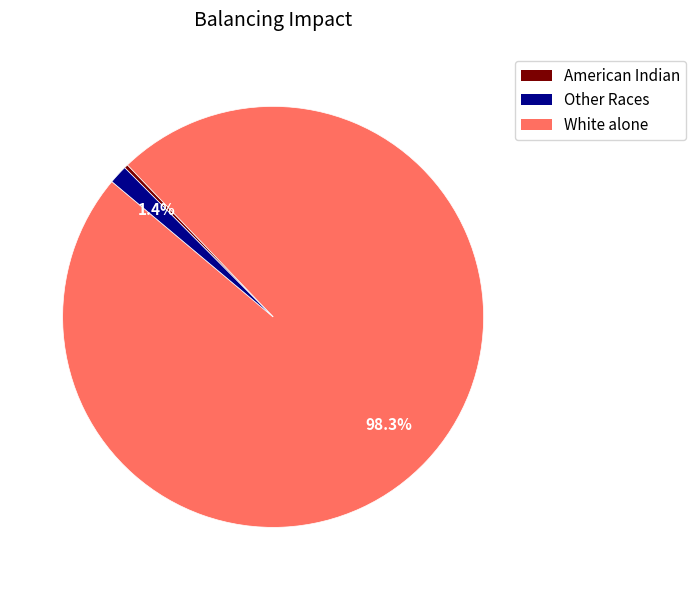

Is there any slice that represents more than half of the pie?

Yes